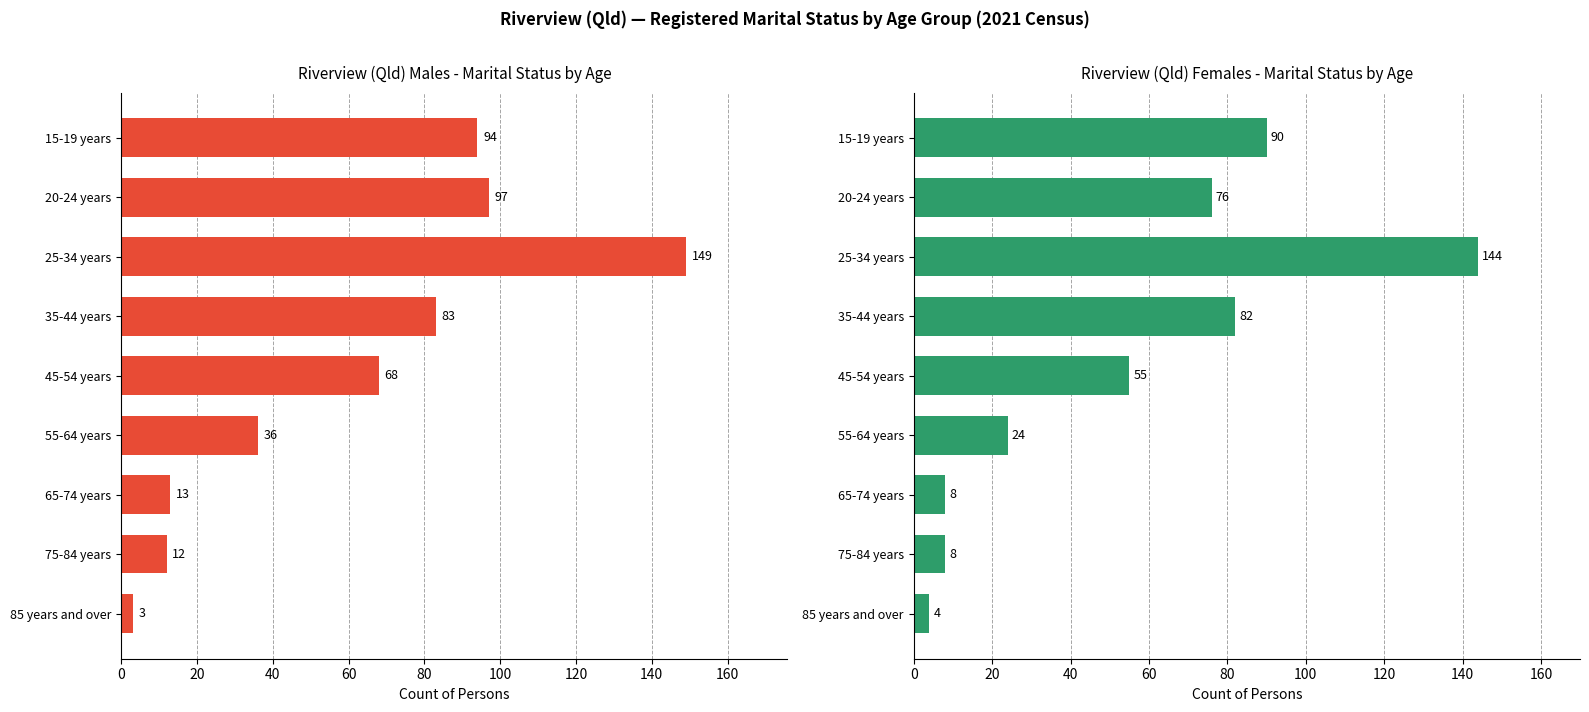

What is the average value?

55